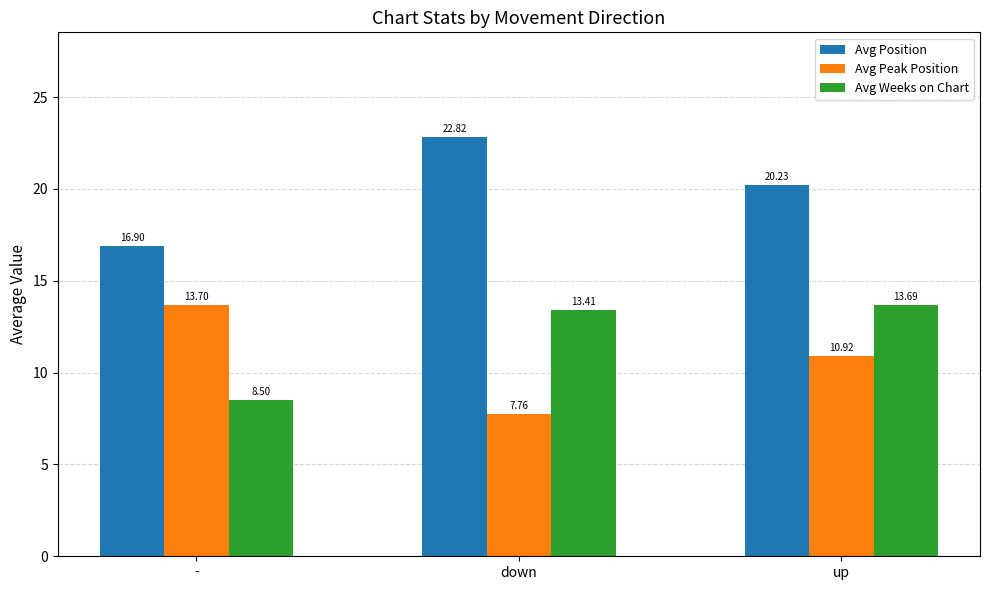

At which label does Avg Peak Position reach its peak?

-